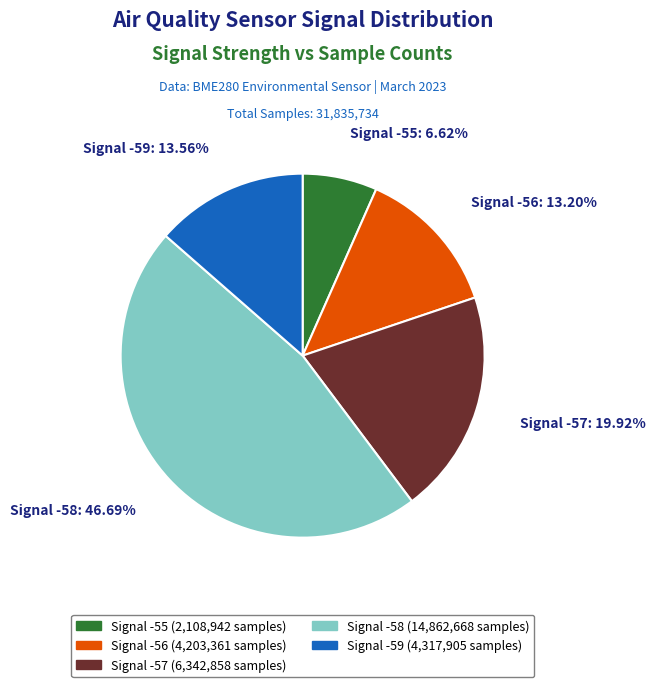

Does any single category account for the majority?

No